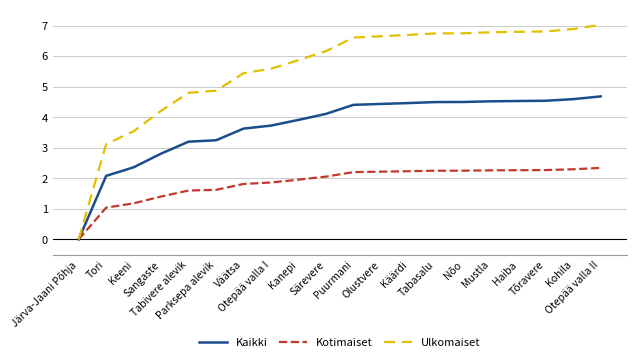

Which series has the largest range (max minus min)?

Ulkomaiset